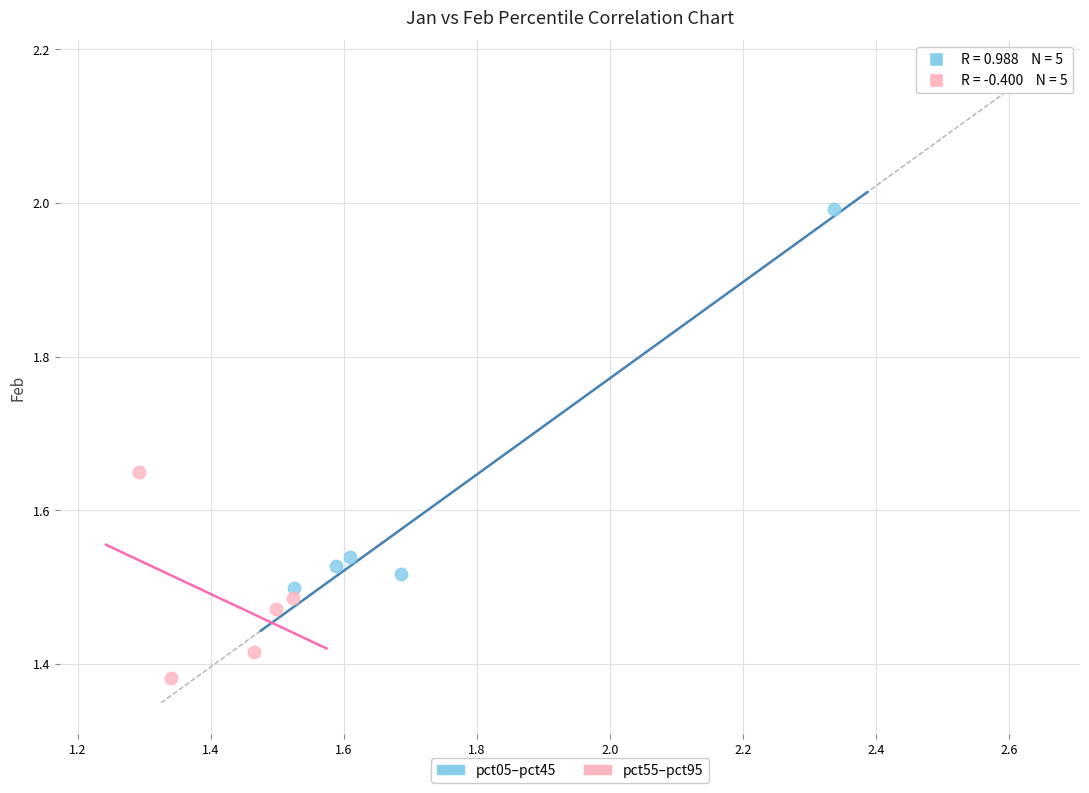

Which series contains the highest Y value?

pct05–pct45